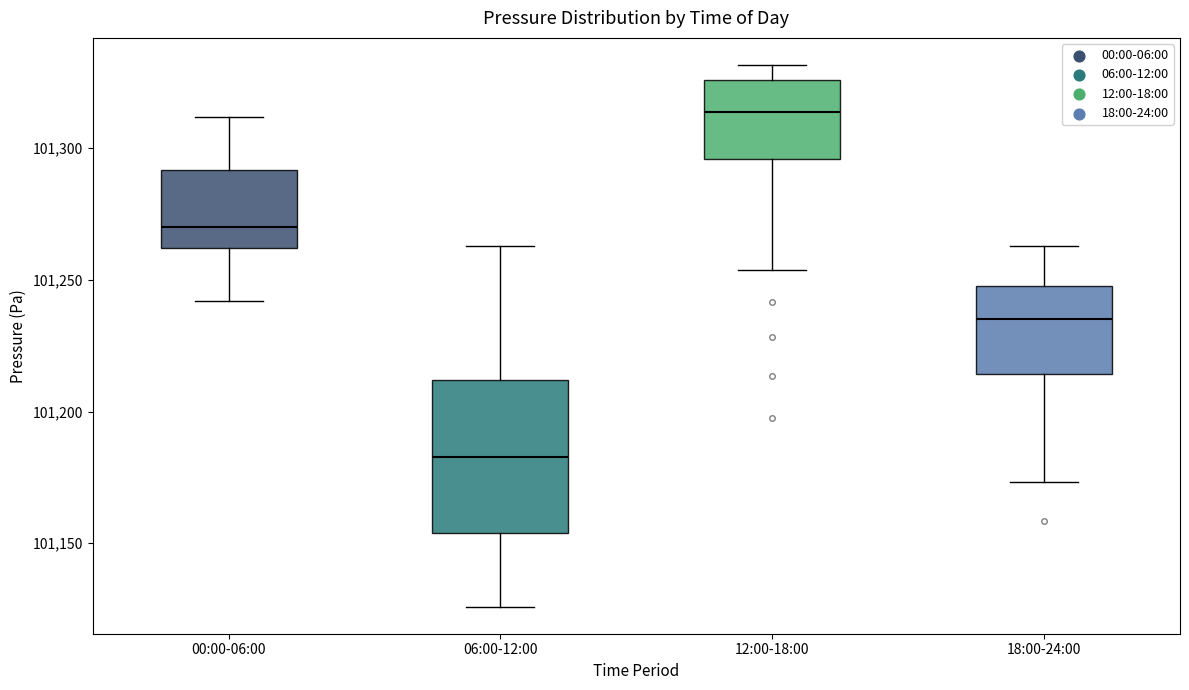

Reading left to right, read every box against the y-axis: the position of its median line, the range the box covers, and the ends of its whiskers. The values are not printed on the chart, so give them approximately, as read against the axis.

00:00-06:00: median 101270, box 101260 to 101290, whiskers 101240 to 101310
06:00-12:00: median 101185, box 101155 to 101210, whiskers 101125 to 101265
12:00-18:00: median 101315, box 101295 to 101325, whiskers 101255 to 101330
18:00-24:00: median 101235, box 101215 to 101250, whiskers 101175 to 101265